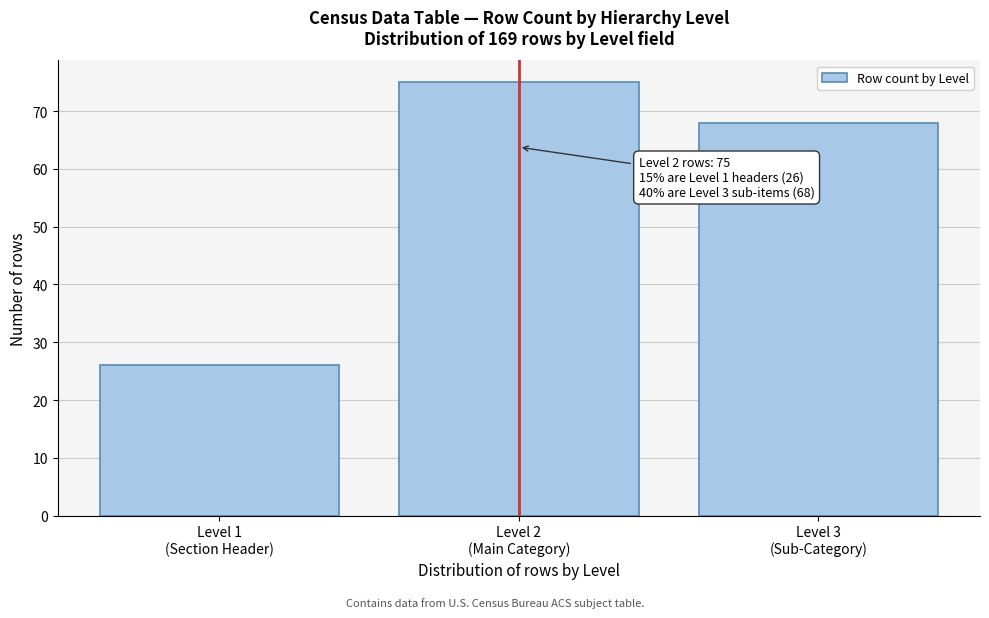

Reading left to right, what are all the values shown in this chart?

26	75	68